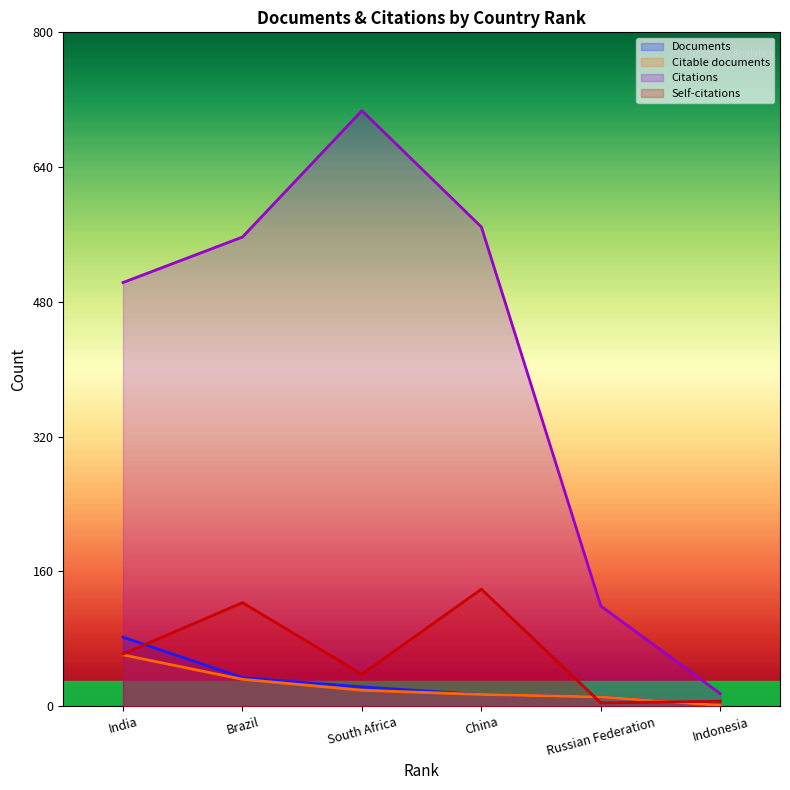

At which label is Citations closest to 361?

India